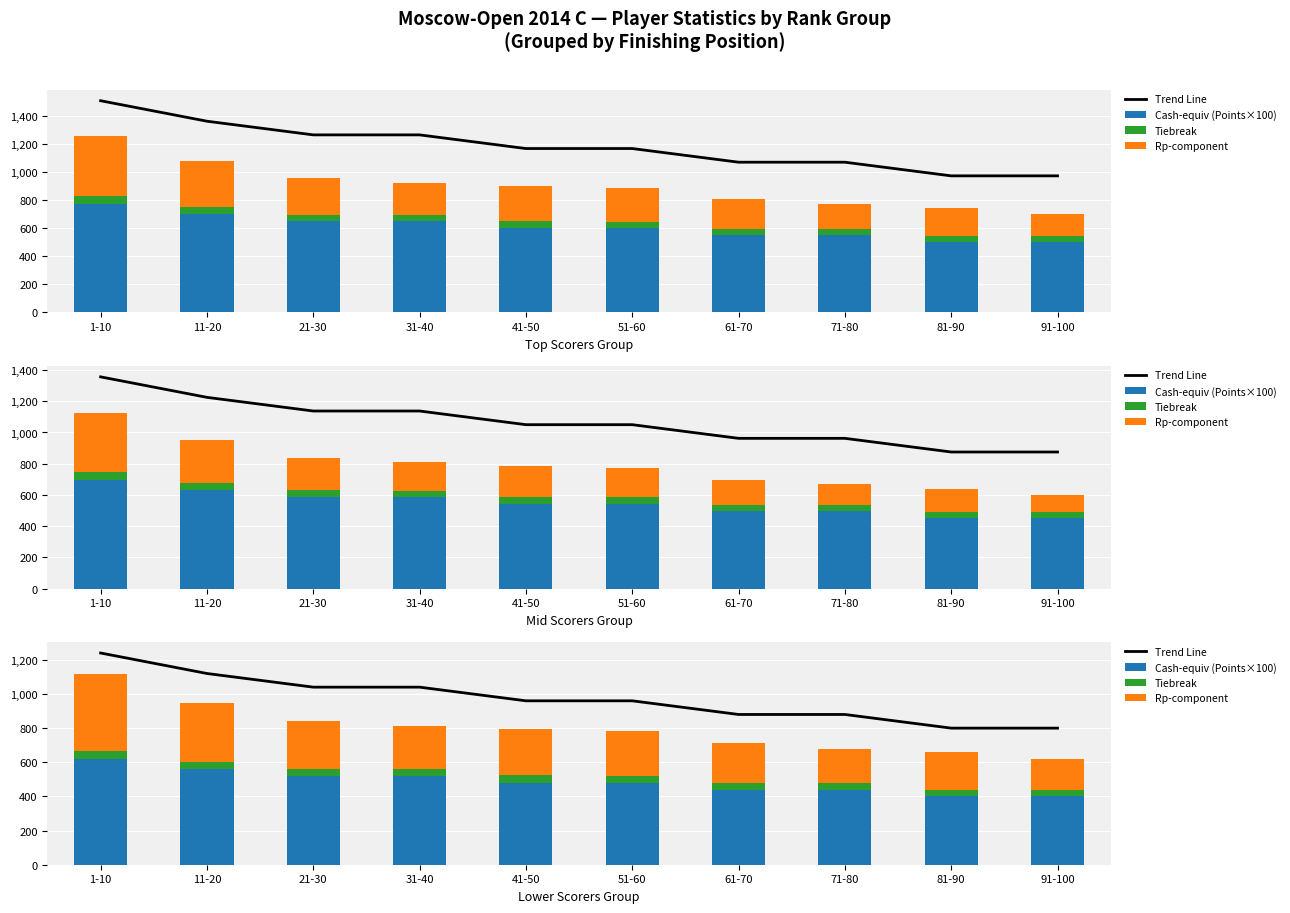

The value of Rp-component at 11-20 is 113.5. True or false?

False